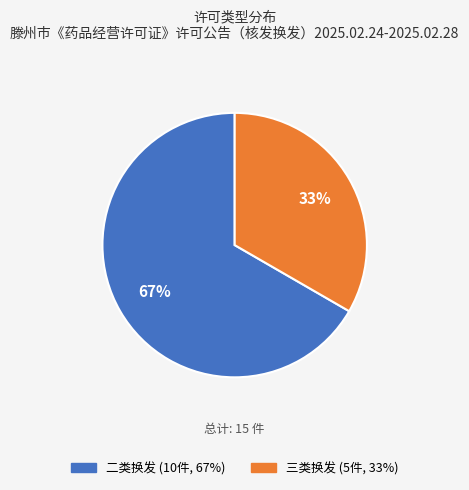

Do 三类换发 and 二类换发 together represent more than half of the pie?

Yes